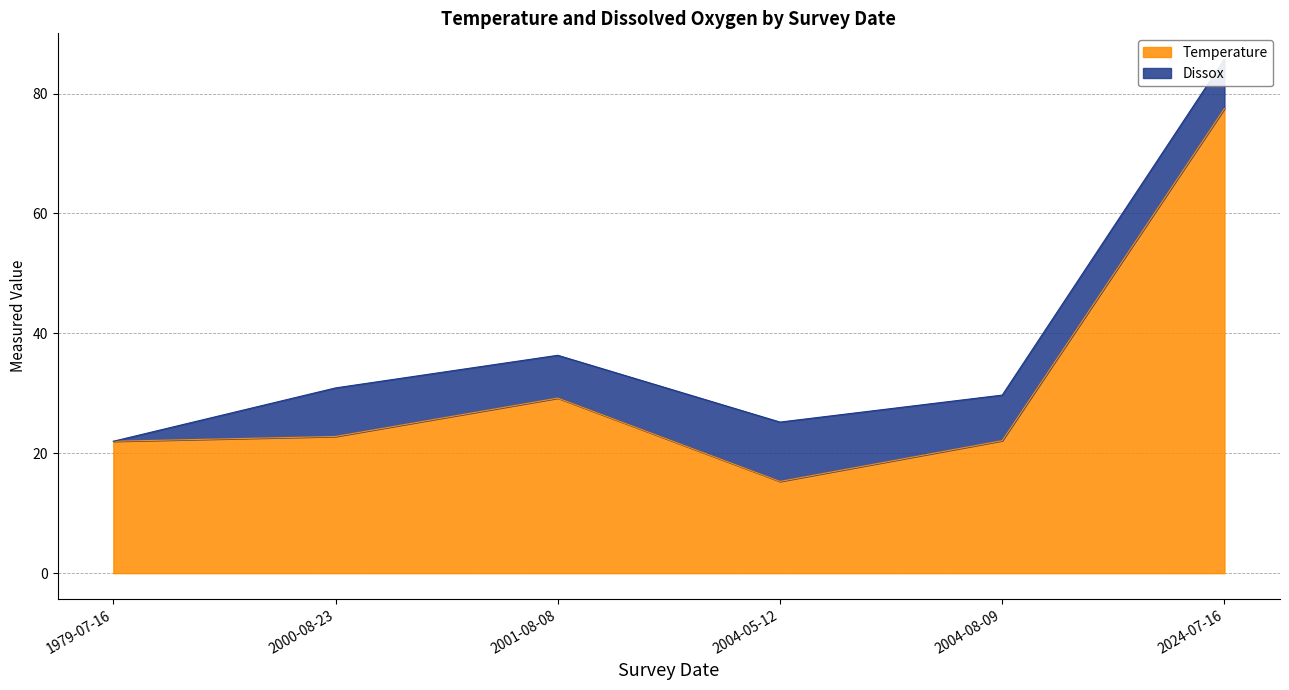

At which label is Temperature closest to 46?

2001-08-08